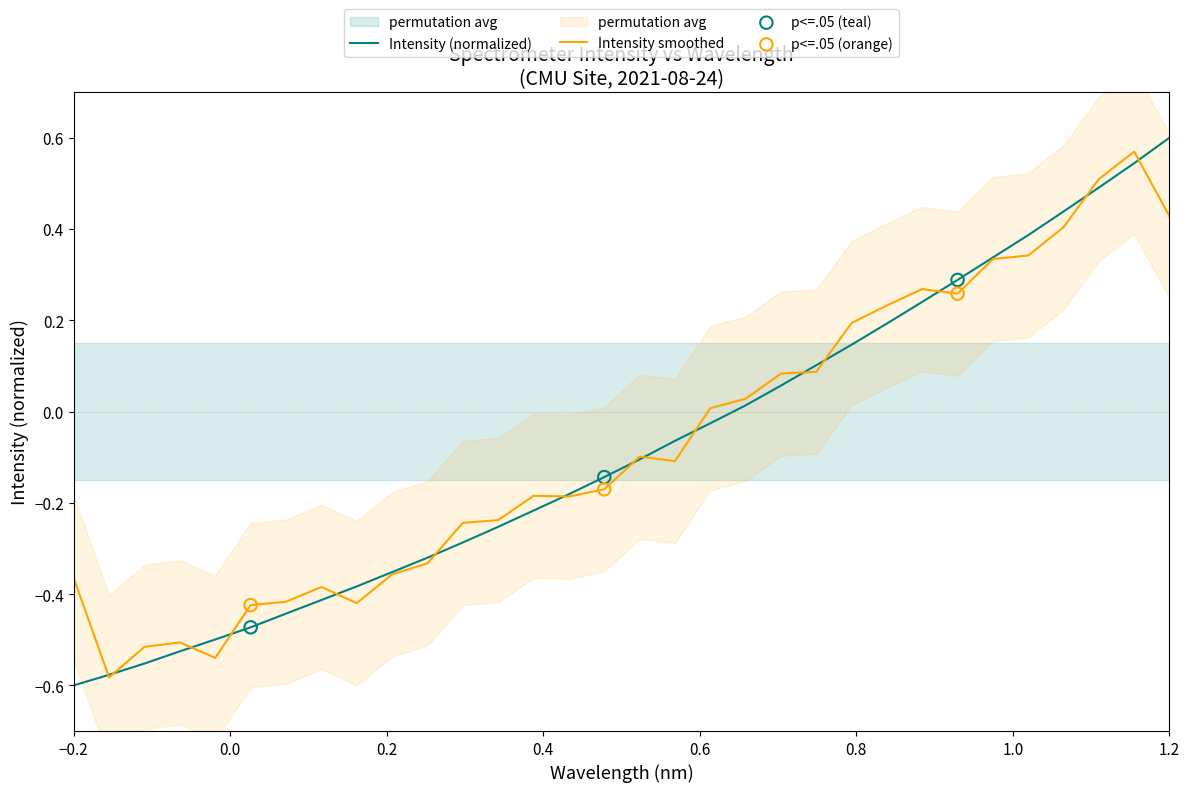

Which category has the highest value in the Intensity (normalized) series?

1.2